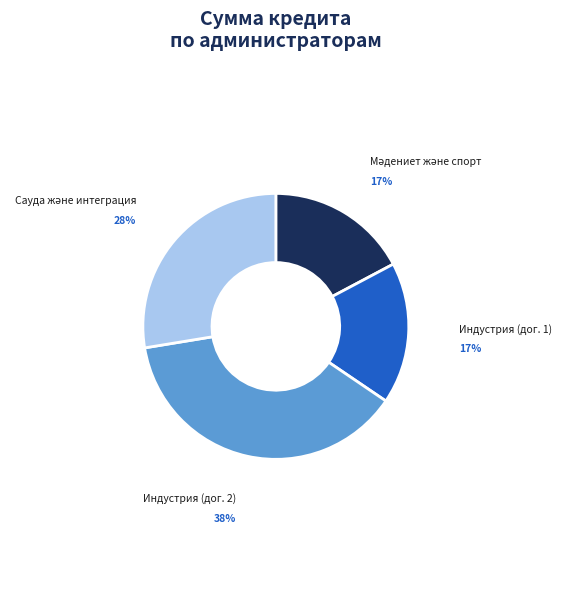

To the nearest percent, what is the difference between the largest and smallest slice percentages?

21%